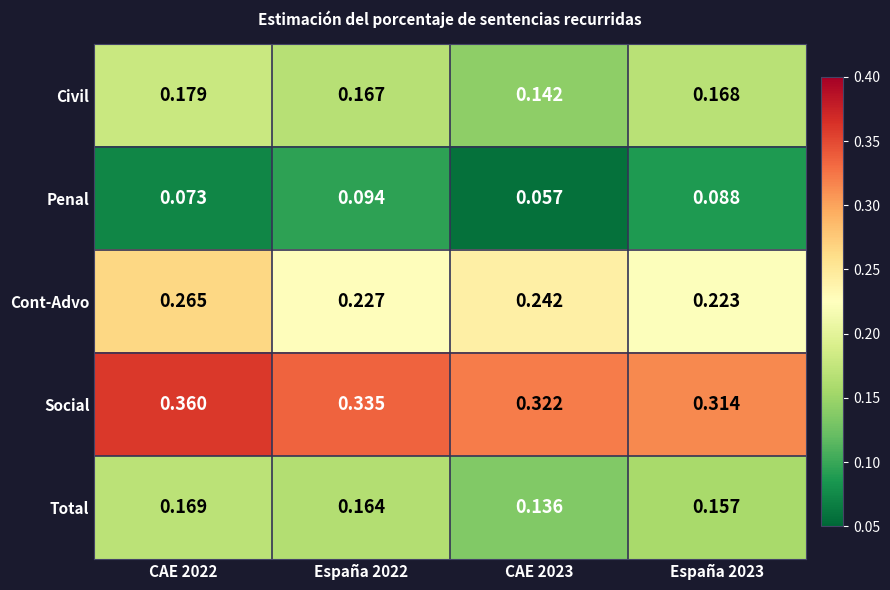

Is the value of Social at CAE 2022 greater than the value of Cont-Advo at CAE 2022?

Yes